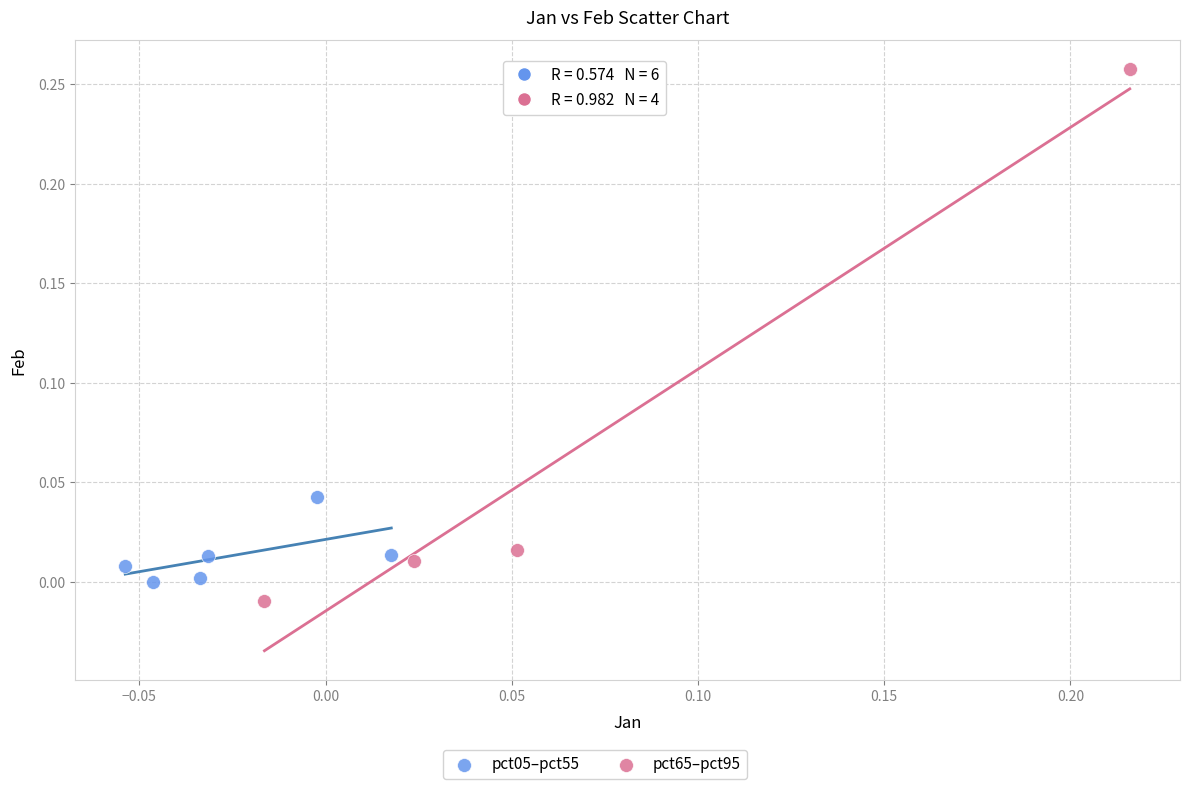

Which series reaches the maximum Y coordinate?

pct65–pct95